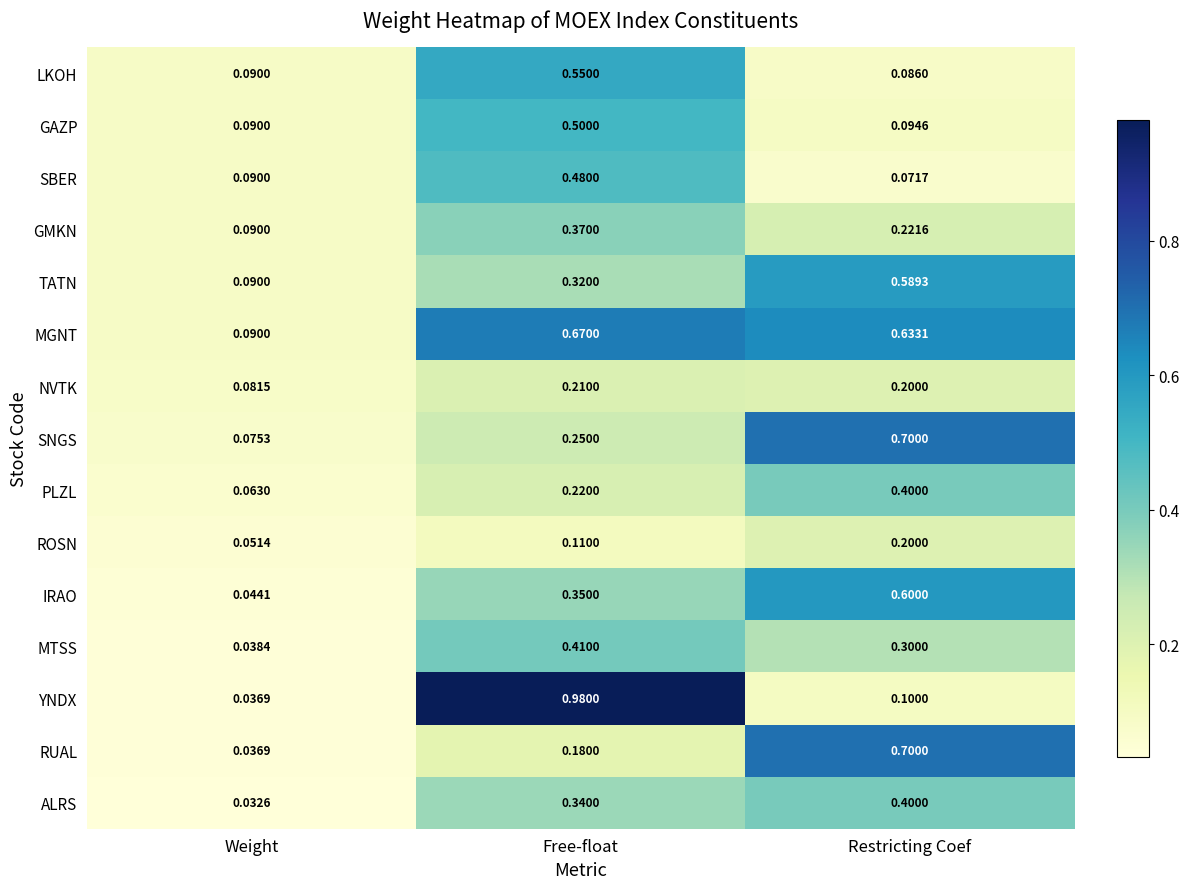

Which series changed the most between Free-float and Restricting Coef?

YNDX